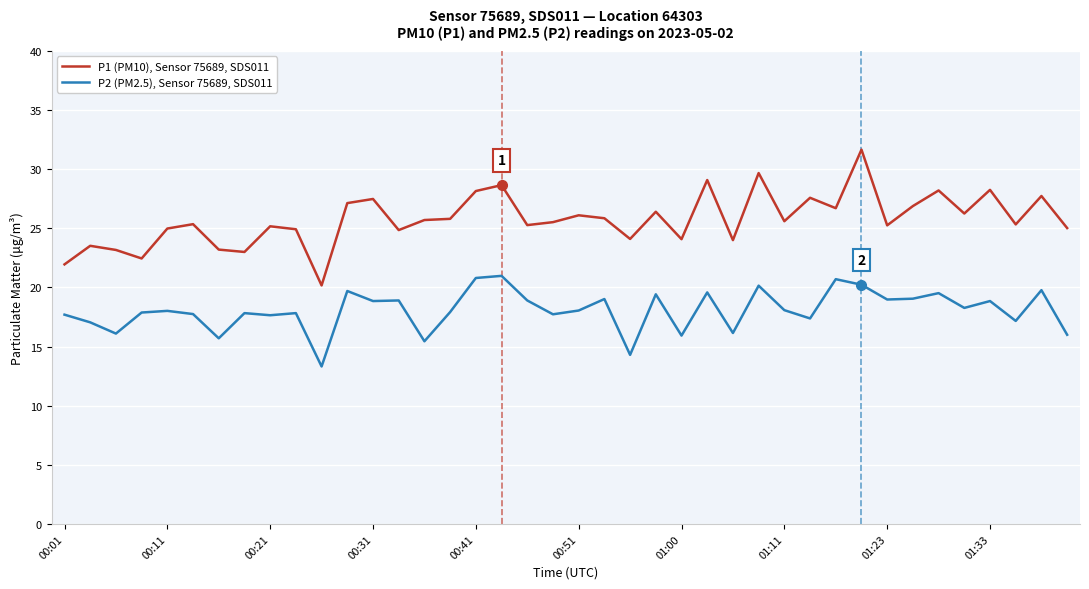

What are all the series names shown in the legend?

P1 (PM10), Sensor 75689, SDS011, P2 (PM2.5), Sensor 75689, SDS011